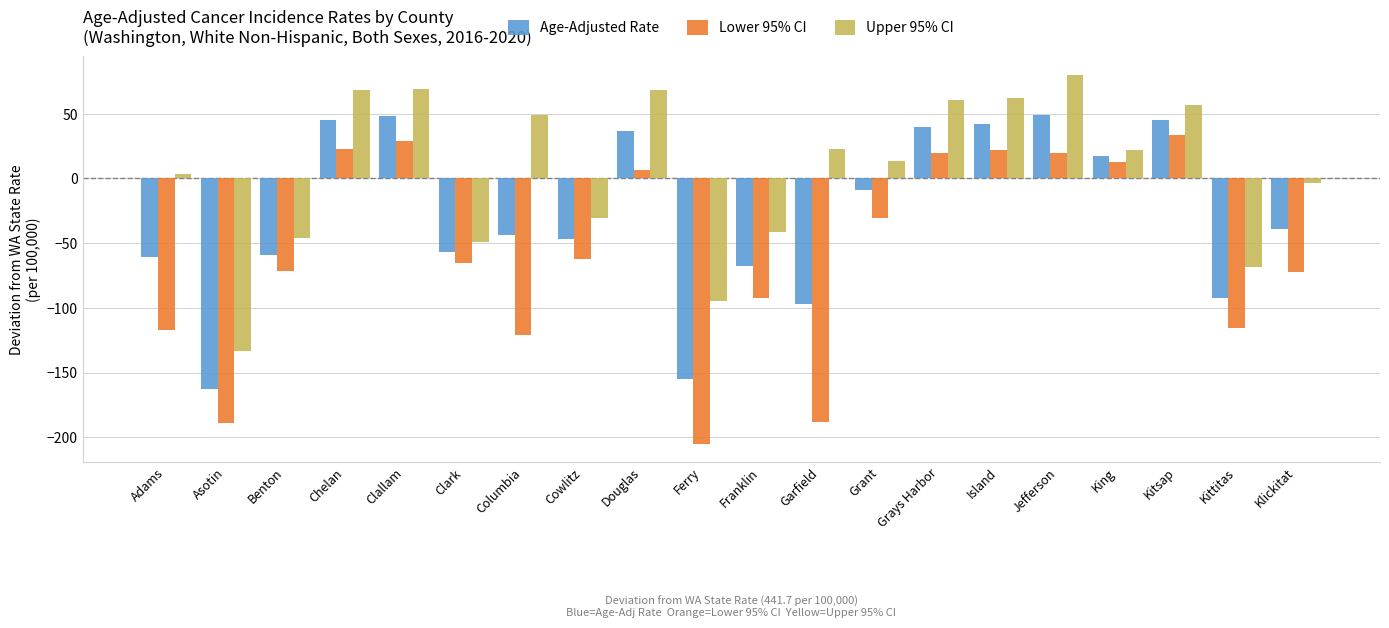

At Grant, list the series in order from largest to smallest.

Upper 95% CI, Age-Adjusted Rate, Lower 95% CI